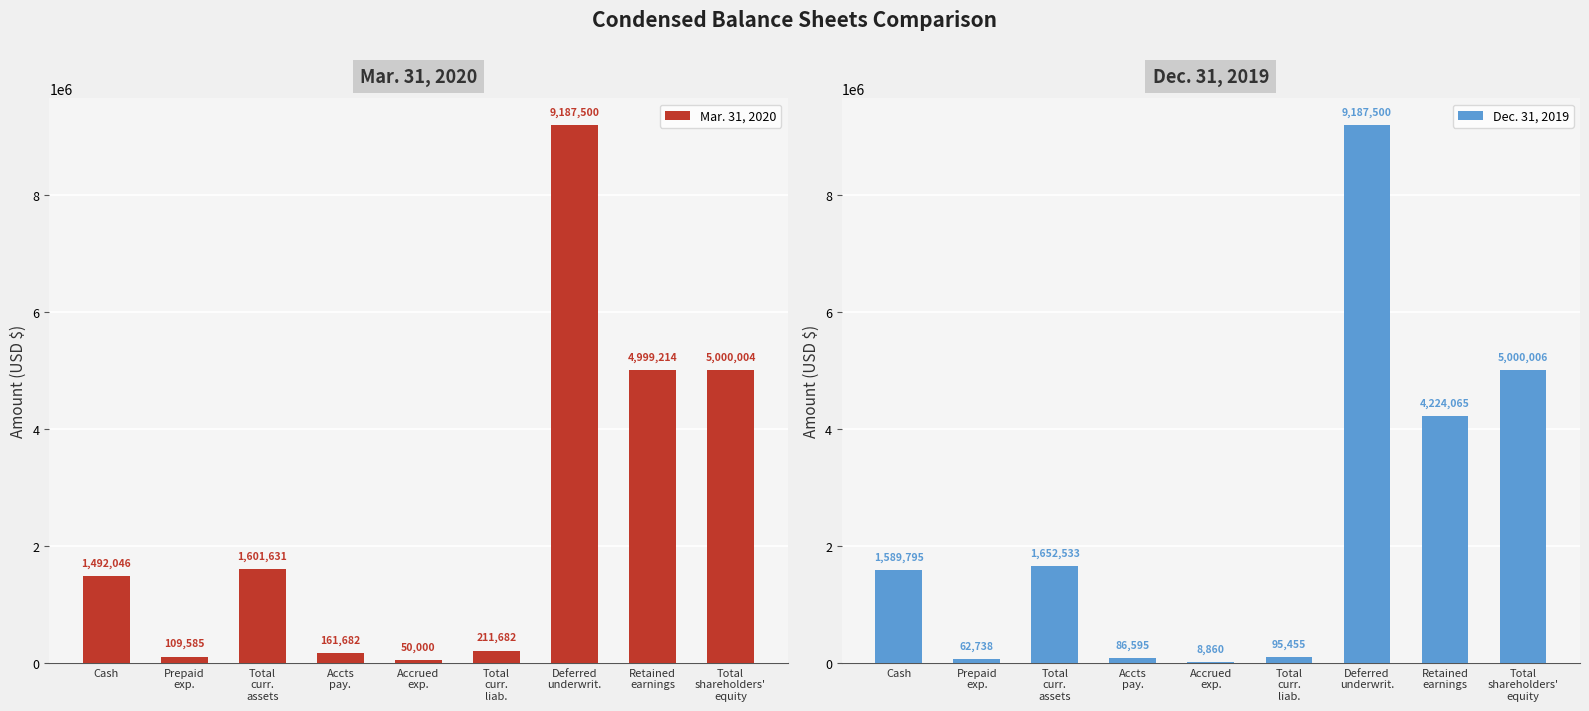

Reading right to left, transcribe all the data shown in this chart.

Mar. 31, 2020: Total
shareholders'
equity=5000004	Retained
earnings=4999214	Deferred
underwrit.=9187500	Total
curr.
liab.=211682	Accrued
exp.=50000	Accts
pay.=161682	Total
curr.
assets=1601631	Prepaid
exp.=109585	Cash=1492046
Dec. 31, 2019: Total
shareholders'
equity=5000006	Retained
earnings=4224065	Deferred
underwrit.=9187500	Total
curr.
liab.=95455	Accrued
exp.=8860	Accts
pay.=86595	Total
curr.
assets=1652533	Prepaid
exp.=62738	Cash=1589795